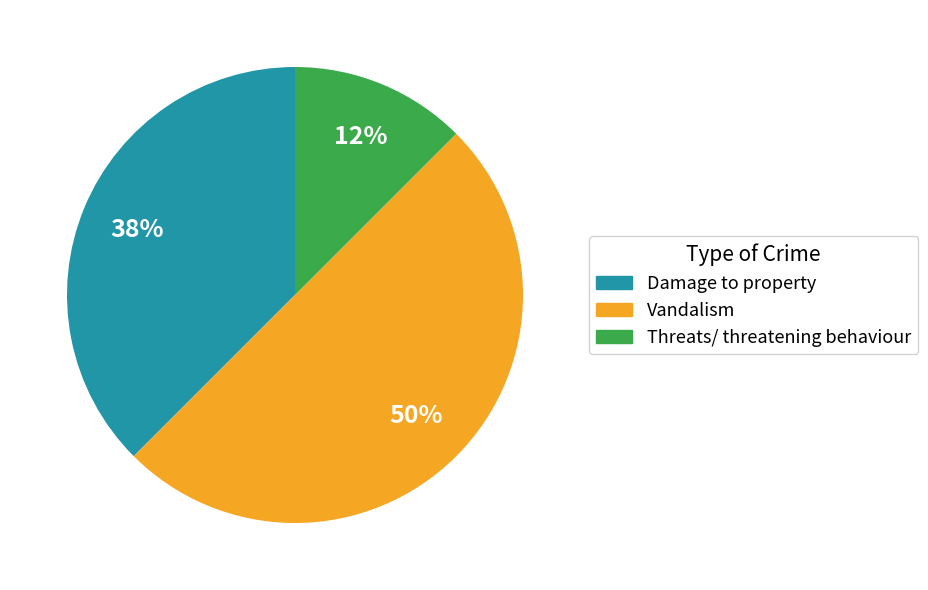

What is the smallest slice in the pie chart?

Threats/ threatening behaviour